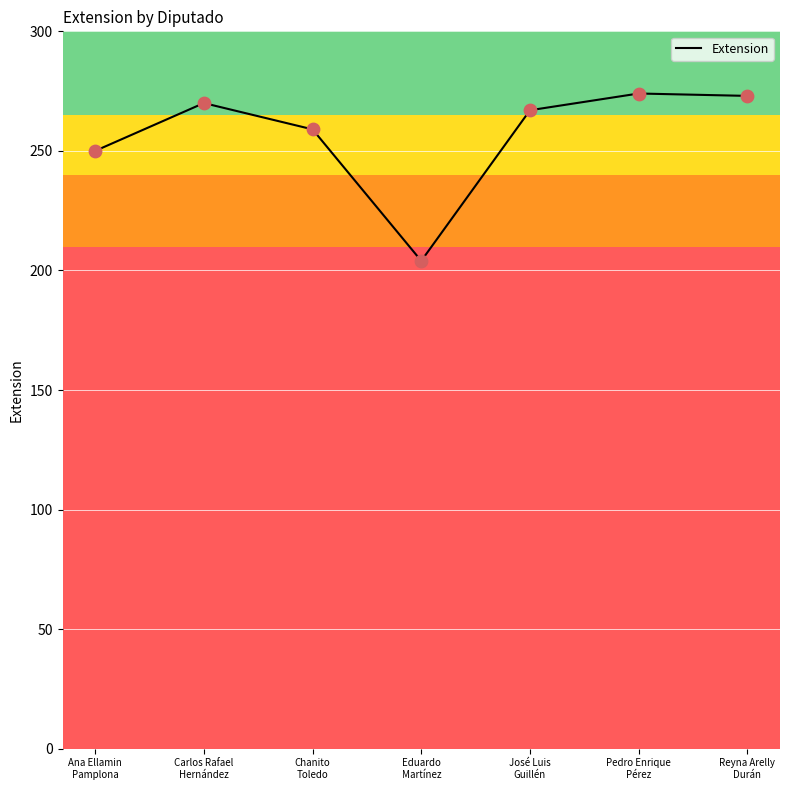

What is the change in value from Ana Ellamin
Pamplona to Reyna Arelly
Durán?

+23